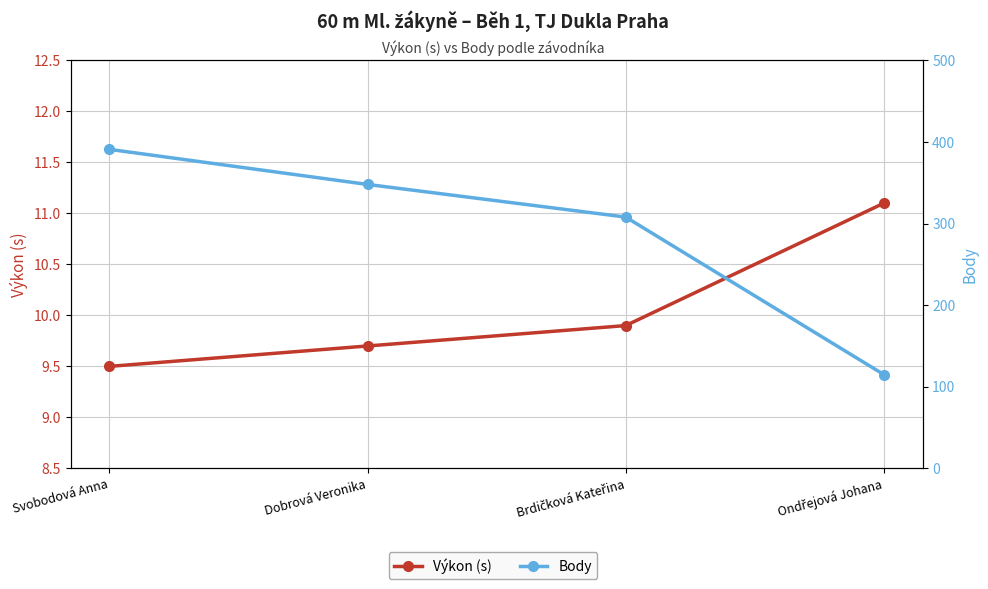

Which has a higher value, Ondřejová Johana or Brdičková Kateřina?

Ondřejová Johana